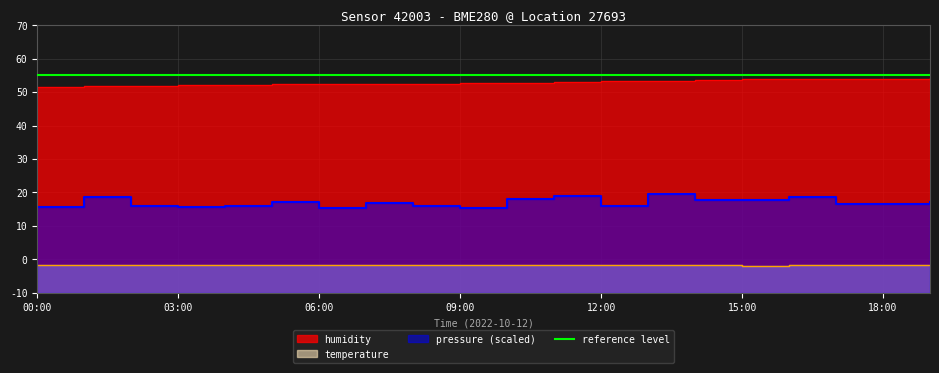

What is the spread (max minus min) of values at 00:00?

53.5